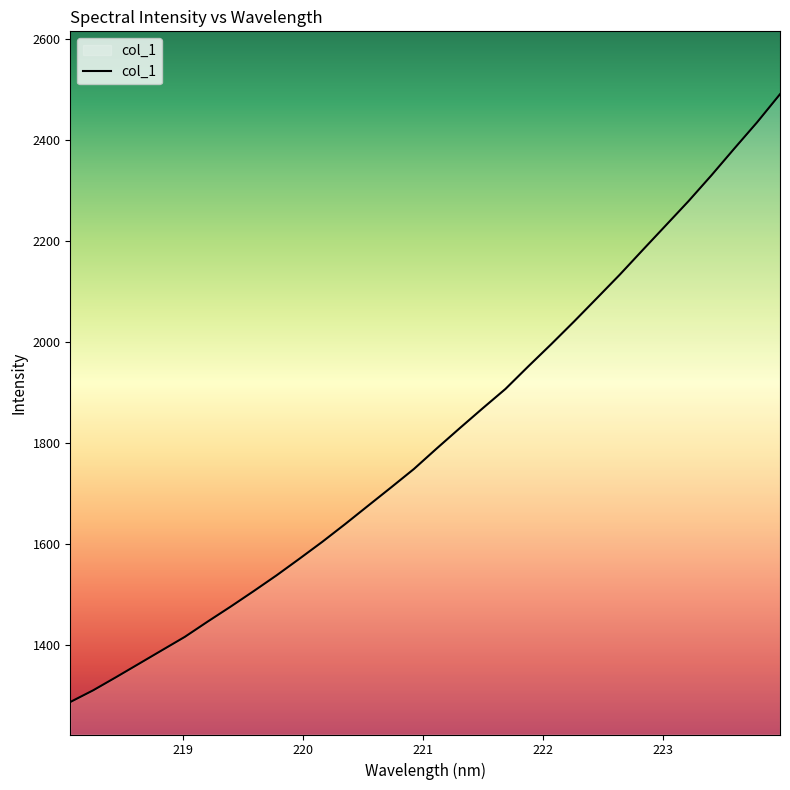

What is the greatest value displayed?

2491.6